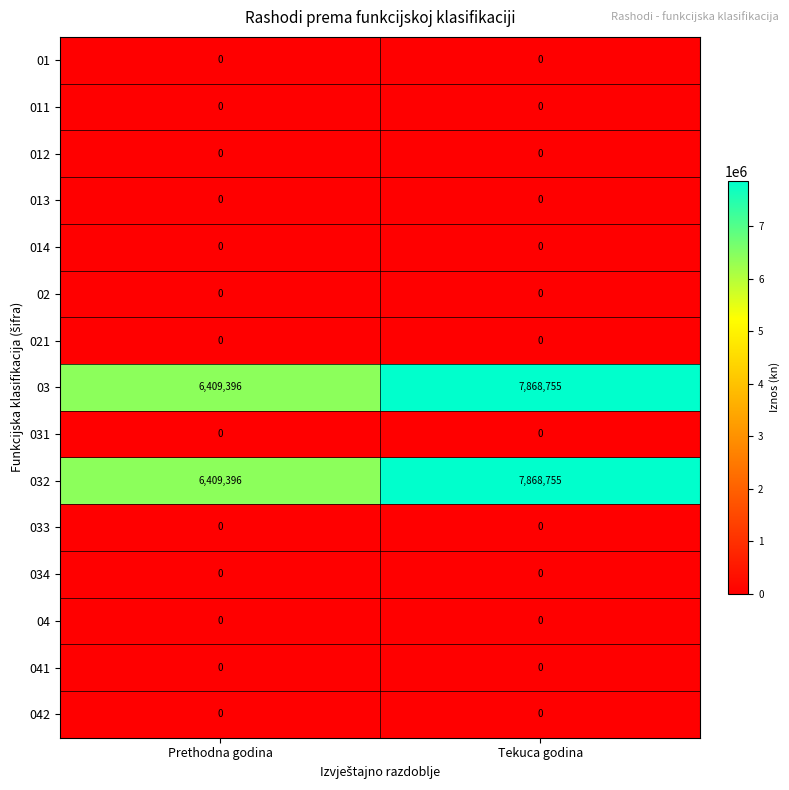

Is it true that 032 equals 7868755 at Tekuca godina?

True